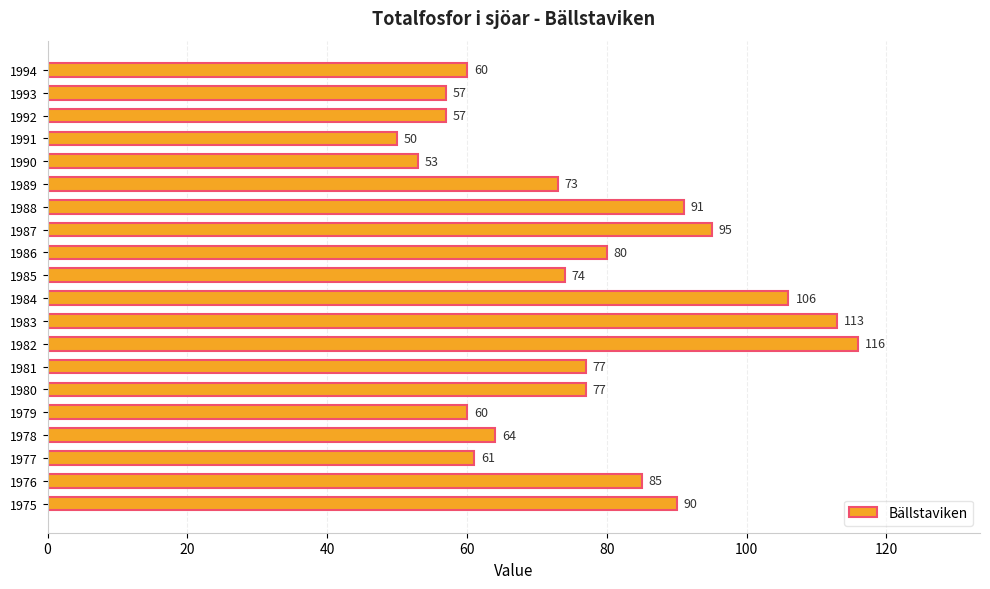

What is the sum of all values?

1539